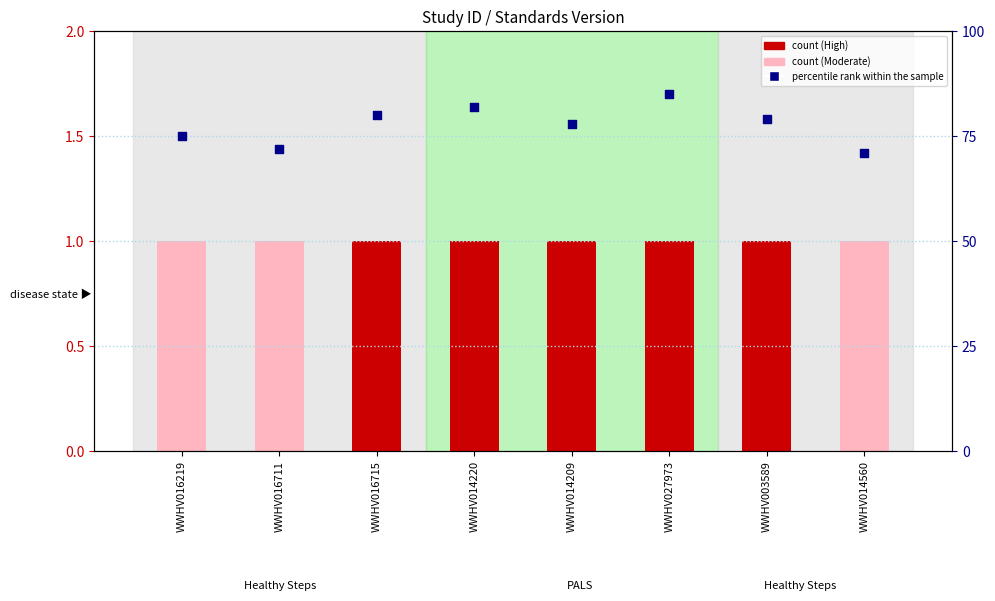

Which has a higher value, WWHV016715 or WWHV014209?

WWHV016715